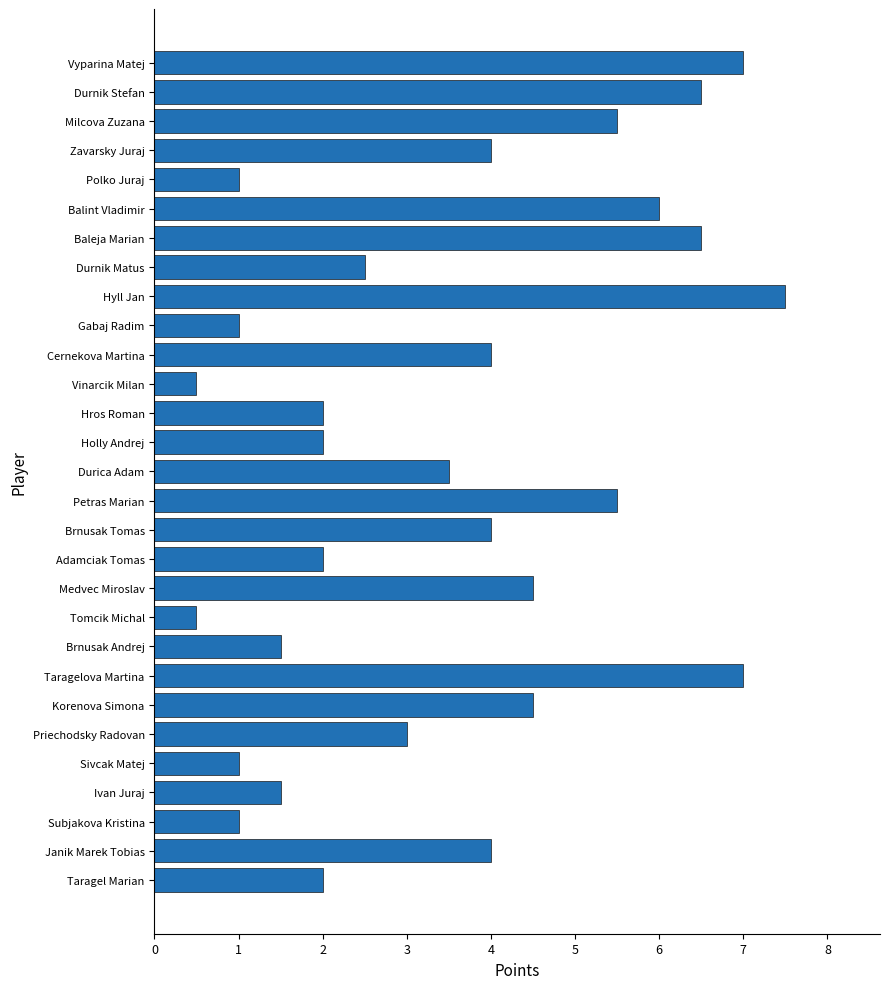

Reading top to bottom, list all the values displayed in this chart.

Vyparina Matej=7.0	Durnik Stefan=6.5	Milcova Zuzana=5.5	Zavarsky Juraj=4.0	Polko Juraj=1.0	Balint Vladimir=6.0	Baleja Marian=6.5	Durnik Matus=2.5	Hyll Jan=7.5	Gabaj Radim=1.0	Cernekova Martina=4.0	Vinarcik Milan=0.5	Hros Roman=2.0	Holly Andrej=2.0	Durica Adam=3.5	Petras Marian=5.5	Brnusak Tomas=4.0	Adamciak Tomas=2.0	Medvec Miroslav=4.5	Tomcik Michal=0.5	Brnusak Andrej=1.5	Taragelova Martina=7.0	Korenova Simona=4.5	Priechodsky Radovan=3.0	Sivcak Matej=1.0	Ivan Juraj=1.5	Subjakova Kristina=1.0	Janik Marek Tobias=4.0	Taragel Marian=2.0